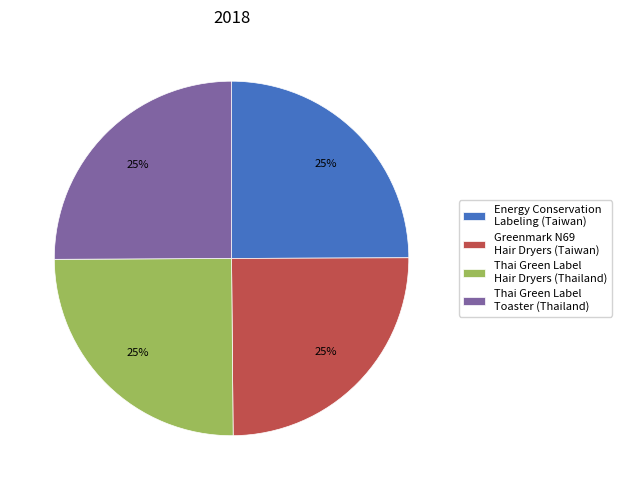

True or false: Greenmark N69 Hair Dryers (Taiwan) accounts for 25% of the total.

True